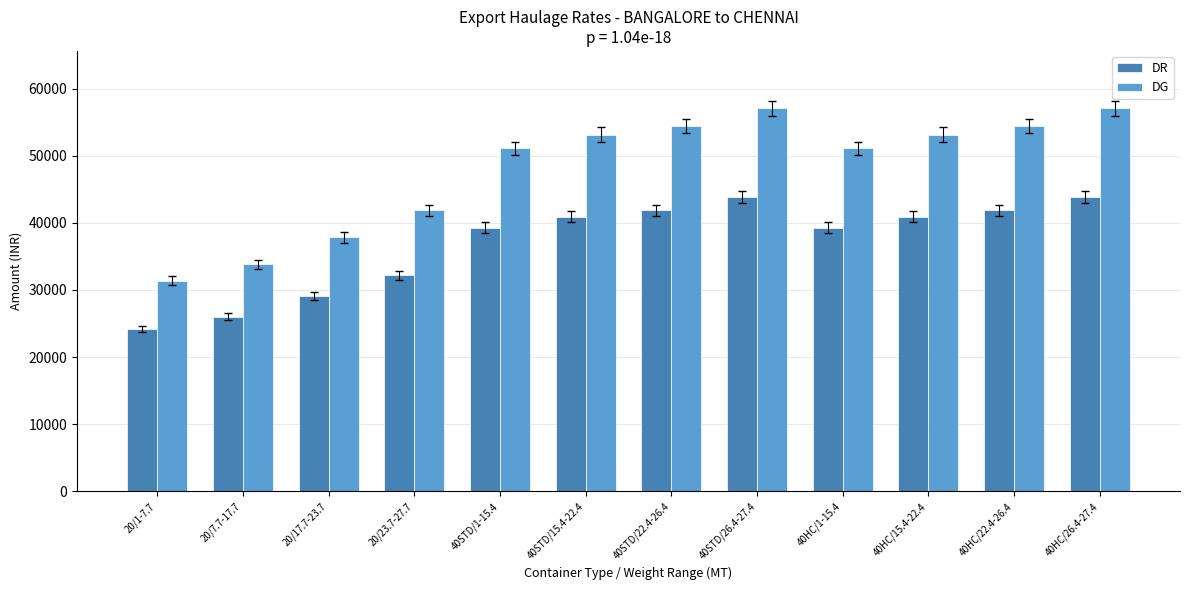

Rank the series by their maximum value, from highest to lowest.

DG, DR